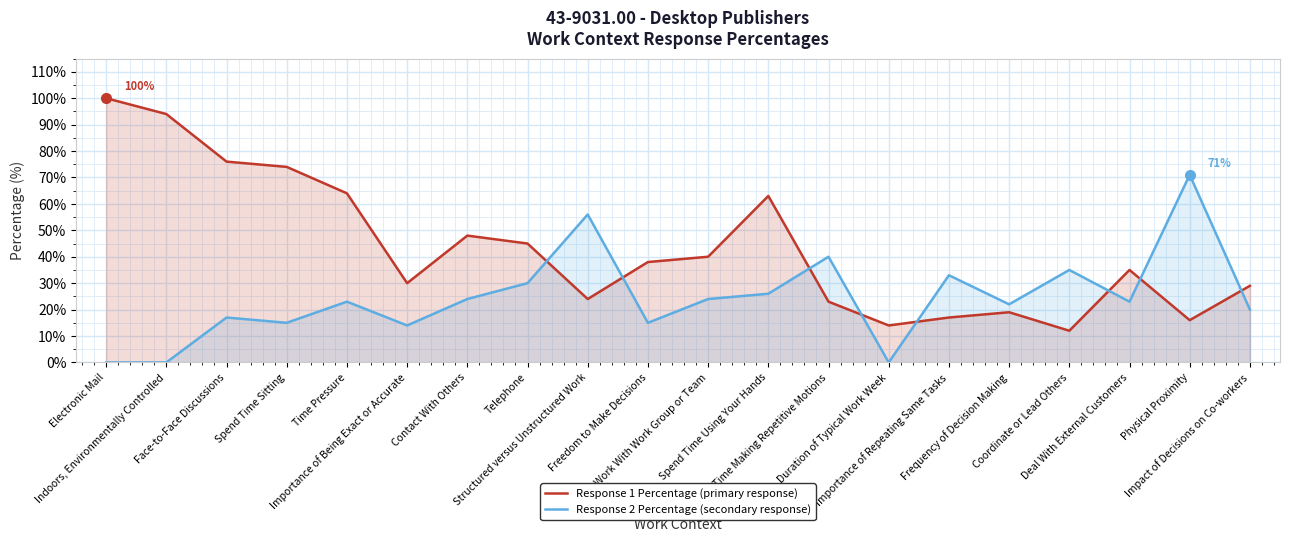

Reading left to right, list all the values displayed in this chart.

Response 1 Percentage: Electronic Mail=100	Indoors, Environmentally Controlled=94	Face-to-Face Discussions=76	Spend Time Sitting=74	Time Pressure=64	Importance of Being Exact or Accurate=30	Contact With Others=48	Telephone=45	Structured versus Unstructured Work=24	Freedom to Make Decisions=38	Work With Work Group or Team=40	Spend Time Using Your Hands=63	Spend Time Making Repetitive Motions=23	Duration of Typical Work Week=14	Importance of Repeating Same Tasks=17	Frequency of Decision Making=19	Coordinate or Lead Others=12	Deal With External Customers=35	Physical Proximity=16	Impact of Decisions on Co-workers=29
Response 2 Percentage: Electronic Mail=0	Indoors, Environmentally Controlled=0	Face-to-Face Discussions=17	Spend Time Sitting=15	Time Pressure=23	Importance of Being Exact or Accurate=14	Contact With Others=24	Telephone=30	Structured versus Unstructured Work=56	Freedom to Make Decisions=15	Work With Work Group or Team=24	Spend Time Using Your Hands=26	Spend Time Making Repetitive Motions=40	Duration of Typical Work Week=0	Importance of Repeating Same Tasks=33	Frequency of Decision Making=22	Coordinate or Lead Others=35	Deal With External Customers=23	Physical Proximity=71	Impact of Decisions on Co-workers=20